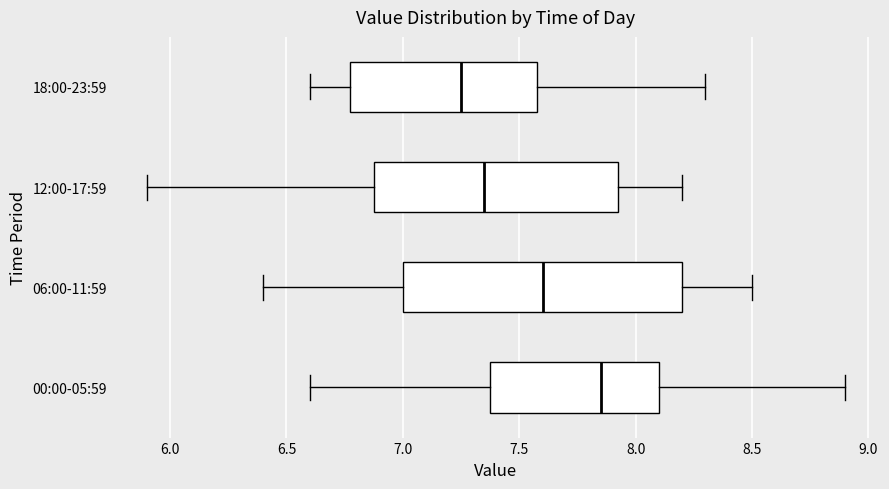

Reading bottom to top, read every box against the x-axis: the position of its median line, the range the box covers, and the ends of its whiskers. The values are not printed on the chart, so give them approximately, as read against the axis.

00:00-05:59: median 7.85, box 7.40 to 8.10, whiskers 6.60 to 8.90
06:00-11:59: median 7.60, box 7.00 to 8.20, whiskers 6.40 to 8.50
12:00-17:59: median 7.35, box 6.90 to 7.95, whiskers 5.90 to 8.20
18:00-23:59: median 7.25, box 6.80 to 7.60, whiskers 6.60 to 8.30